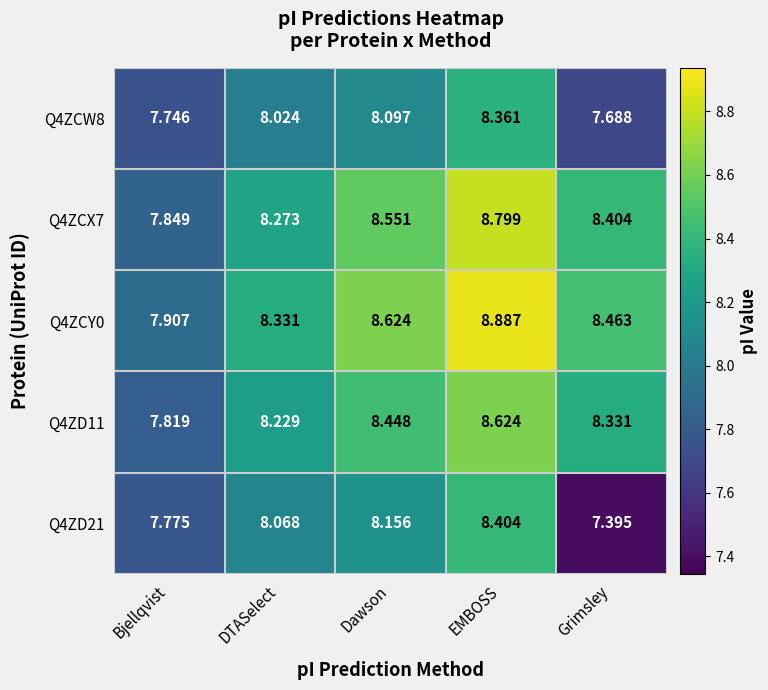

Where is Q4ZD21 nearest to the value 7?

Grimsley